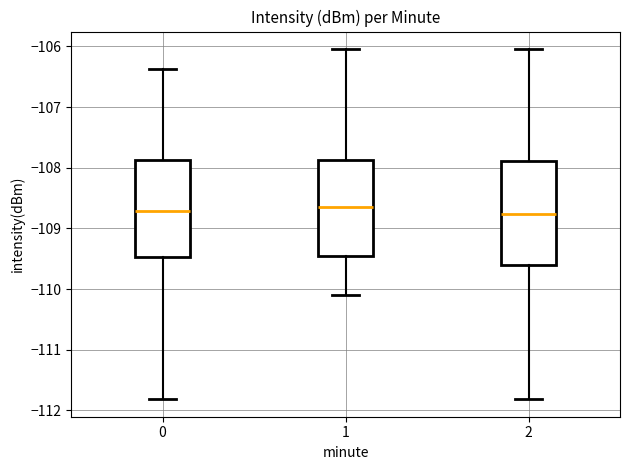

Reading left to right, read every box against the y-axis: the position of its median line, the range the box covers, and the ends of its whiskers. The values are not printed on the chart, so give them approximately, as read against the axis.

0: median -108.7, box -109.5 to -107.9, whiskers -111.8 to -106.4
1: median -108.7, box -109.5 to -107.9, whiskers -110.1 to -106.0
2: median -108.8, box -109.6 to -107.9, whiskers -111.8 to -106.0